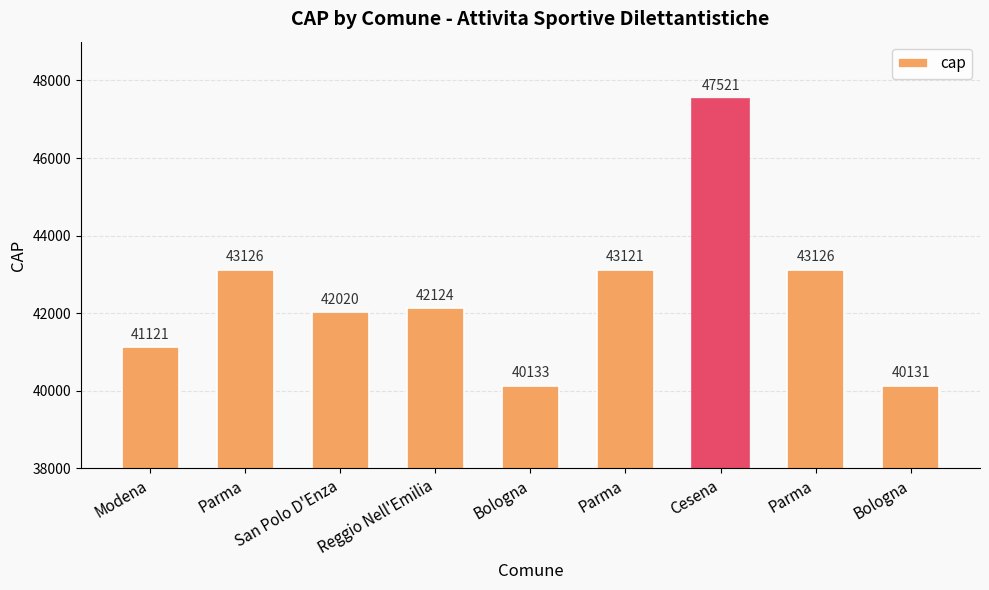

Approximately how many times larger is the value at Parma compared to Bologna?

1.1